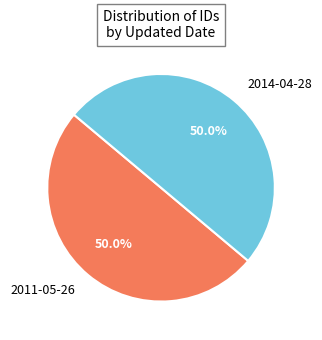

To the nearest percent, what is the combined percentage of 2011-05-26 and 2014-04-28?

100%